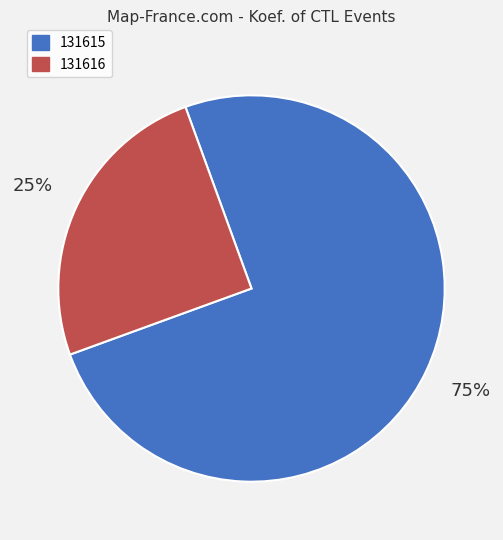

The 131616 slice represents 35% of the pie. True or false?

False